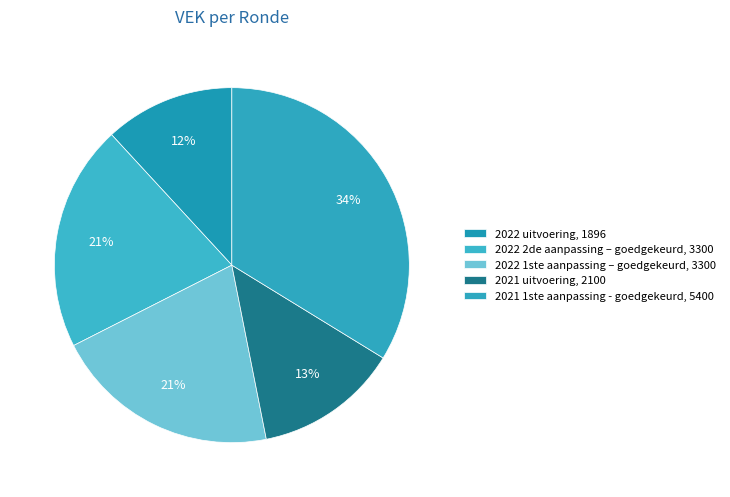

Rank the categories by value from highest to lowest.

2021 1ste aanpassing - goedgekeurd, 2022 2de aanpassing – goedgekeurd, 2022 1ste aanpassing – goedgekeurd, 2021 uitvoering, 2022 uitvoering